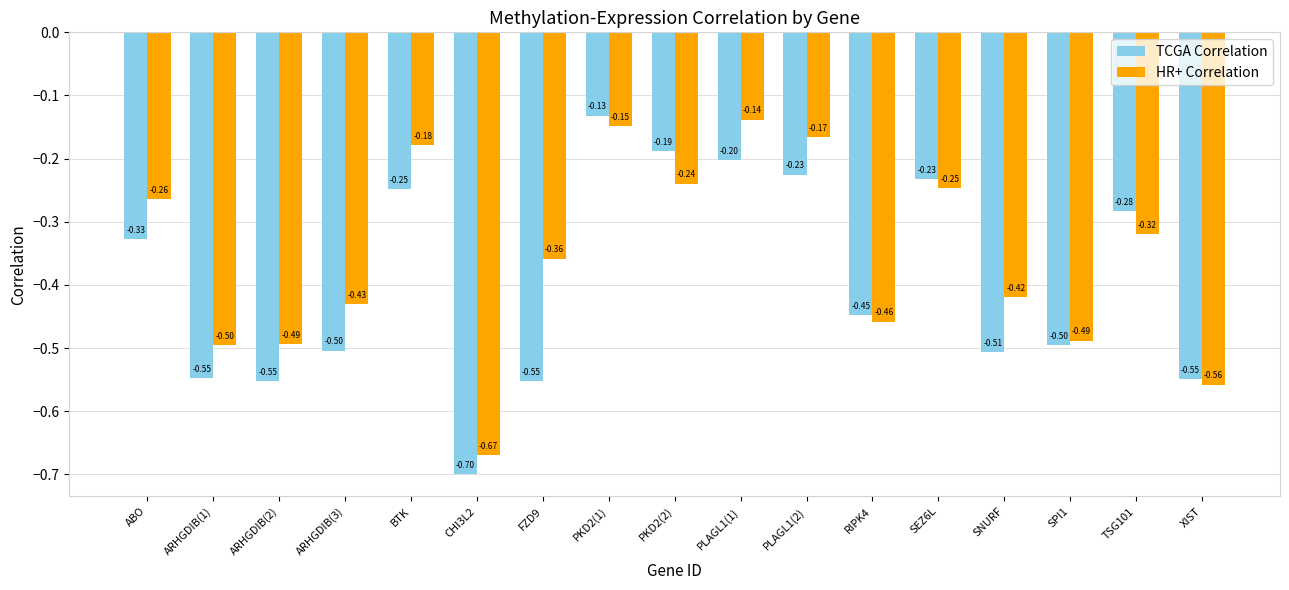

Which series changed the most between PLAGL1(2) and XIST?

HR+ Correlation